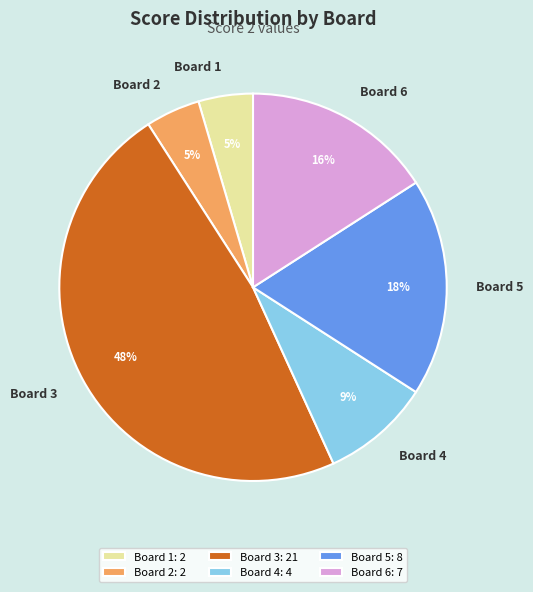

Do Board 2 and Board 1 together represent more than half of the pie?

No